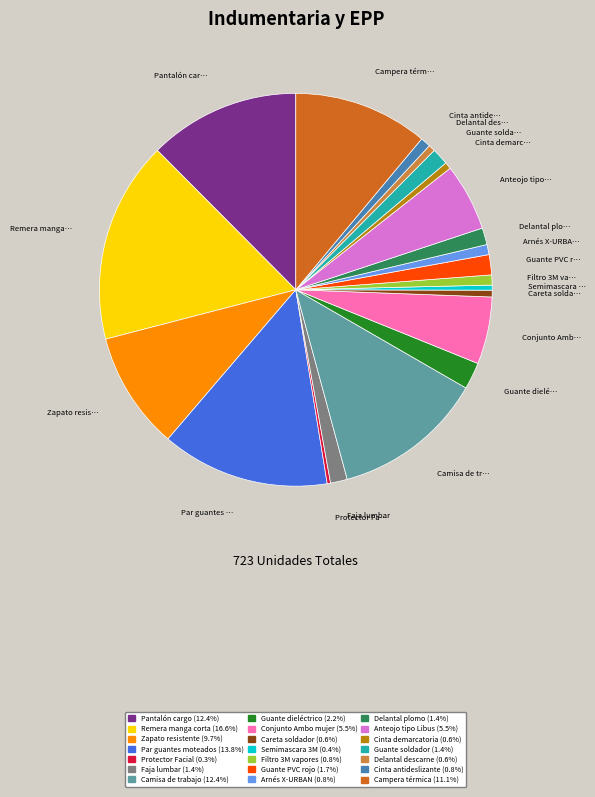

Is there any slice that represents more than half of the pie?

No